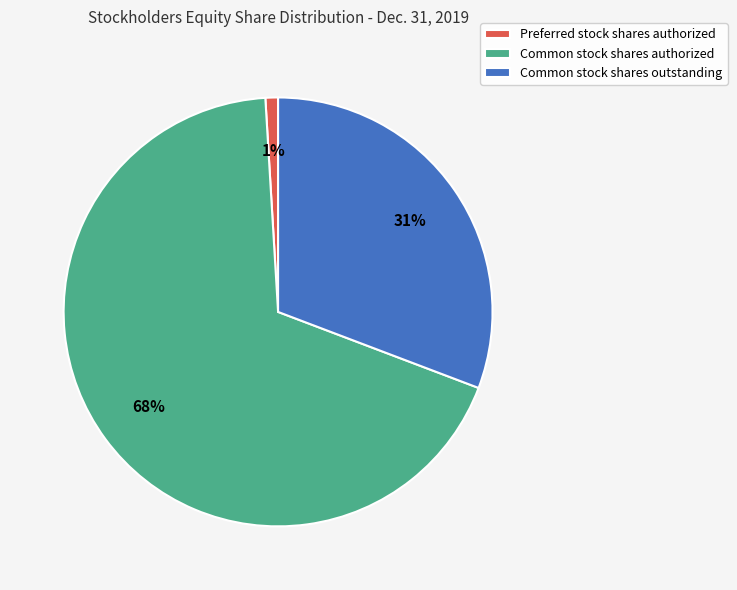

Which has a higher value, Common stock shares outstanding or Common stock shares authorized?

Common stock shares authorized